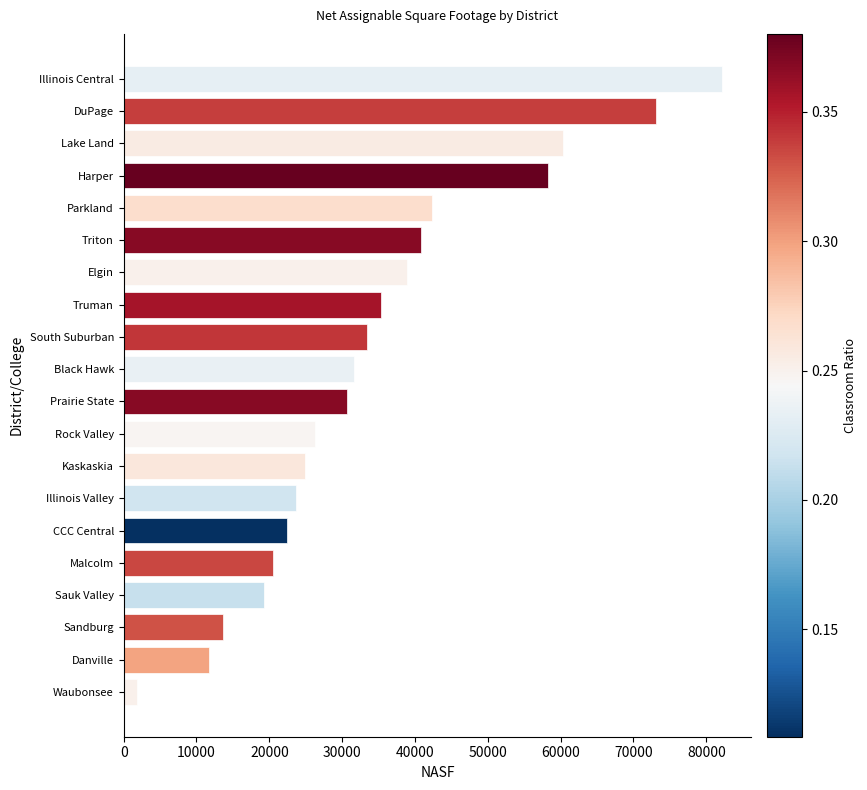

List the labels in order of value, largest first.

Illinois Central, DuPage, Lake Land, Harper, Parkland, Triton, Elgin, Truman, South Suburban, Black Hawk, Prairie State, Rock Valley, Kaskaskia, Illinois Valley, CCC Central, Malcolm, Sauk Valley, Sandburg, Danville, Waubonsee